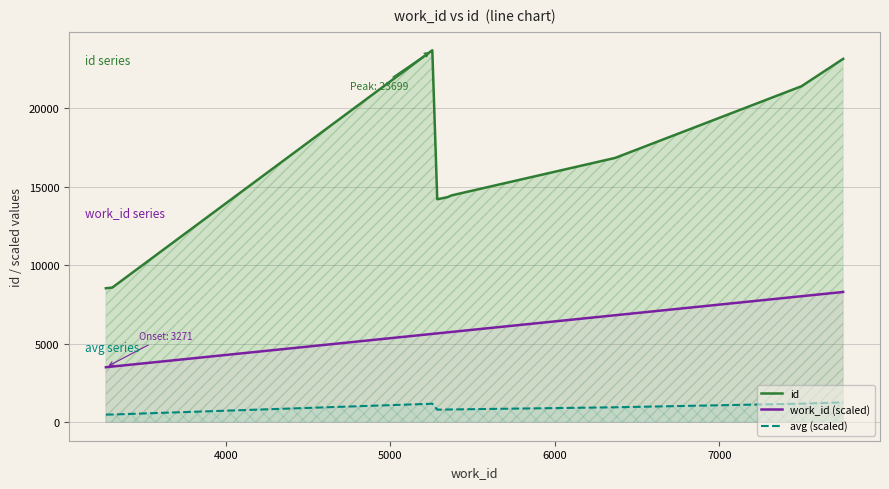

True or false: avg (scaled) and work_id (scaled) cross at least once.

False